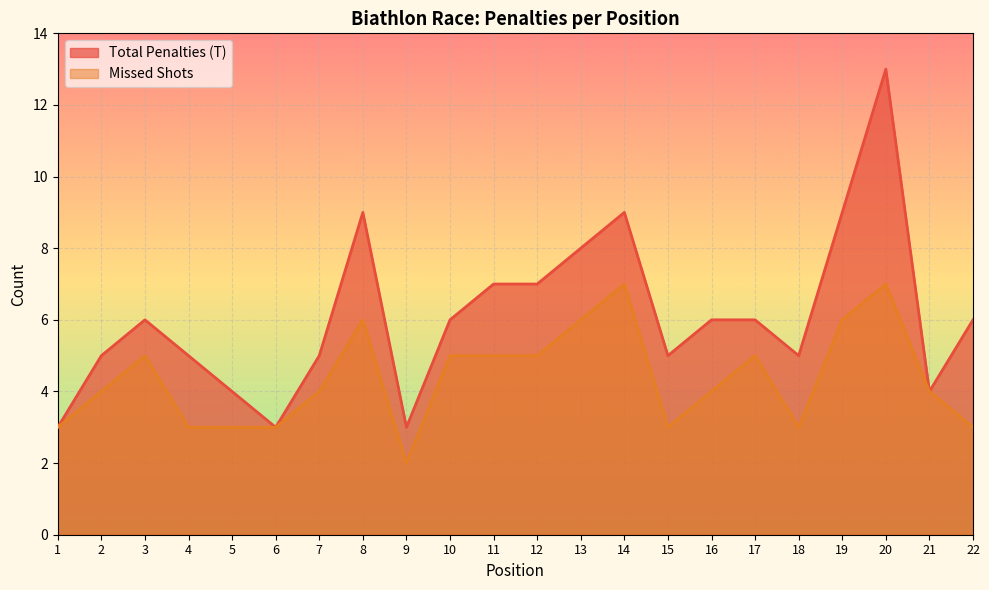

Reading left to right, list all the values displayed in this chart.

Total Penalties (T): 3	5	6	5	4	3	5	9	3	6	7	7	8	9	5	6	6	5	9	13	4	6
Missed Shots: 3	4	5	3	3	3	4	6	2	5	5	5	6	7	3	4	5	3	6	7	4	3